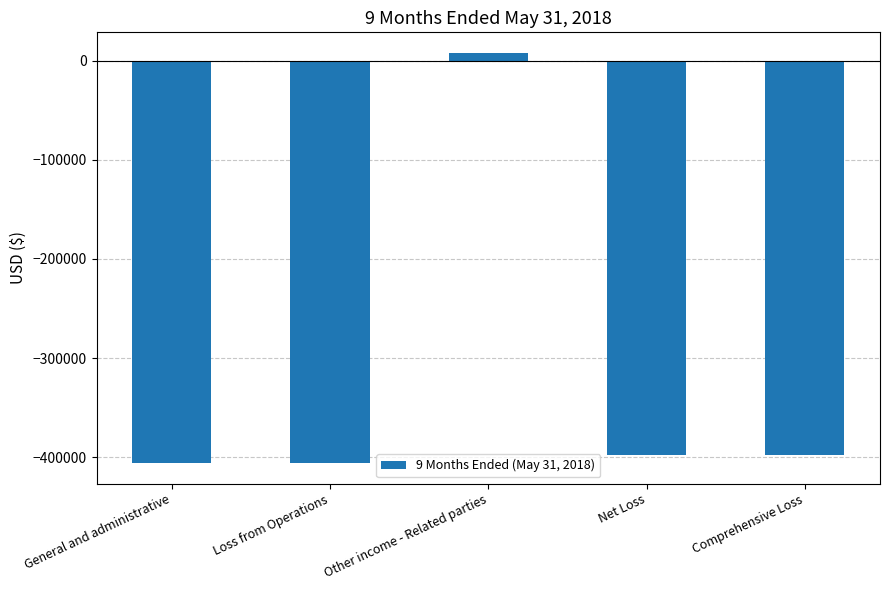

What is the label of the 2nd bar from the left?

Loss from Operations